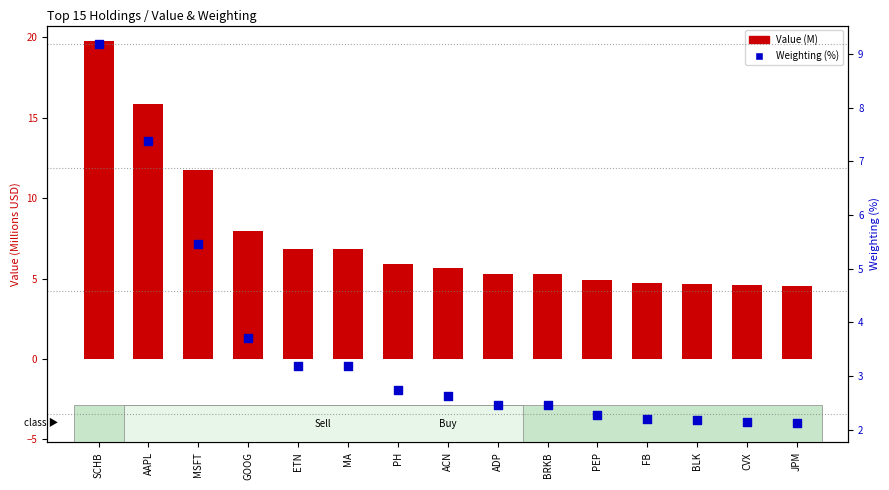

At how many categories does at least one series exceed 11?

3